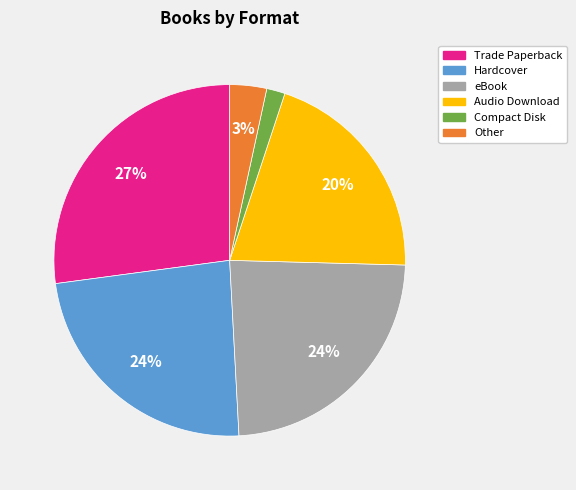

What percentage is the Trade Paperback slice, to the nearest percent?

27%